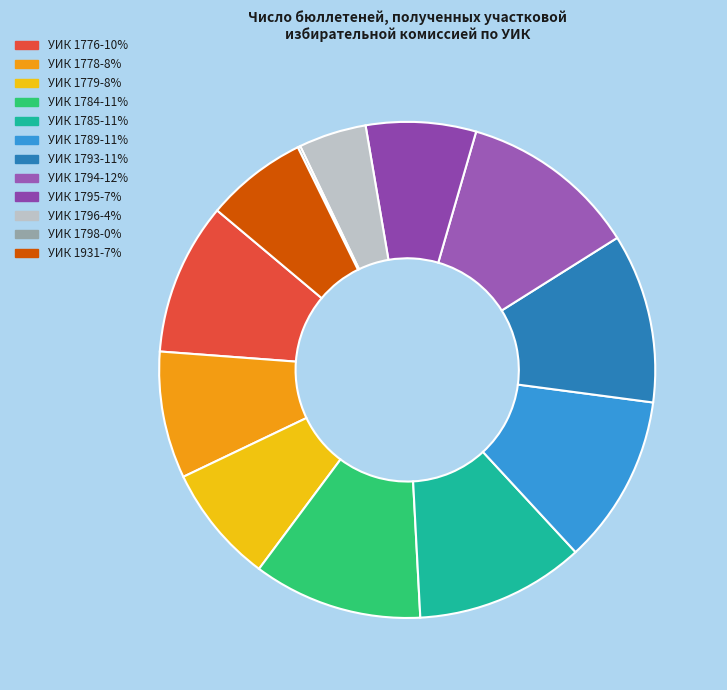

Is there any slice that represents more than half of the pie?

No